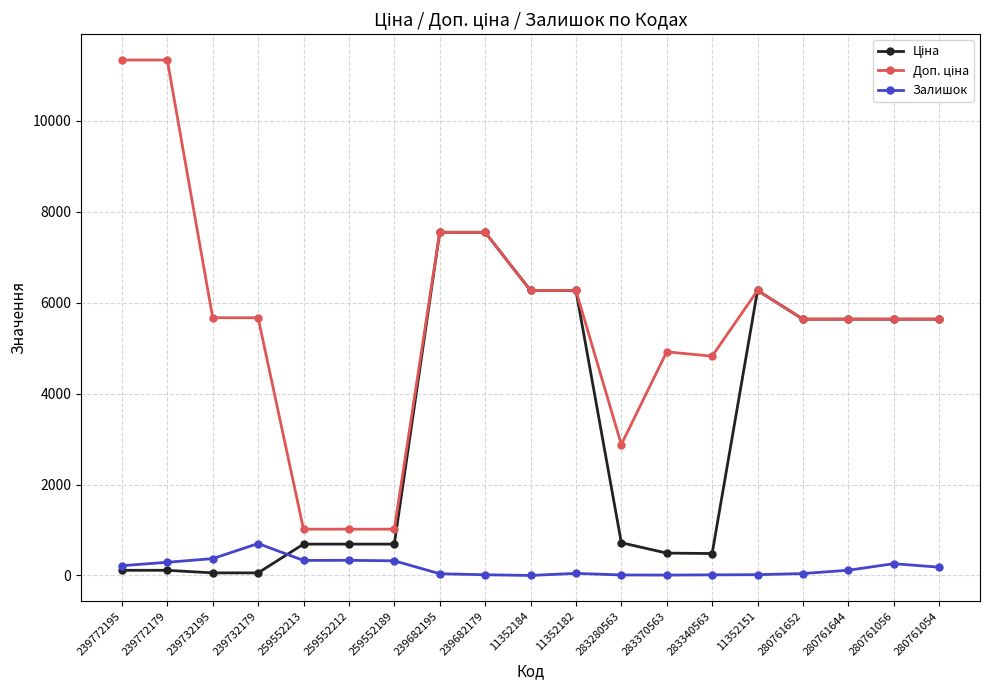

The value of Залишок at 11352184 is -464.5. True or false?

False